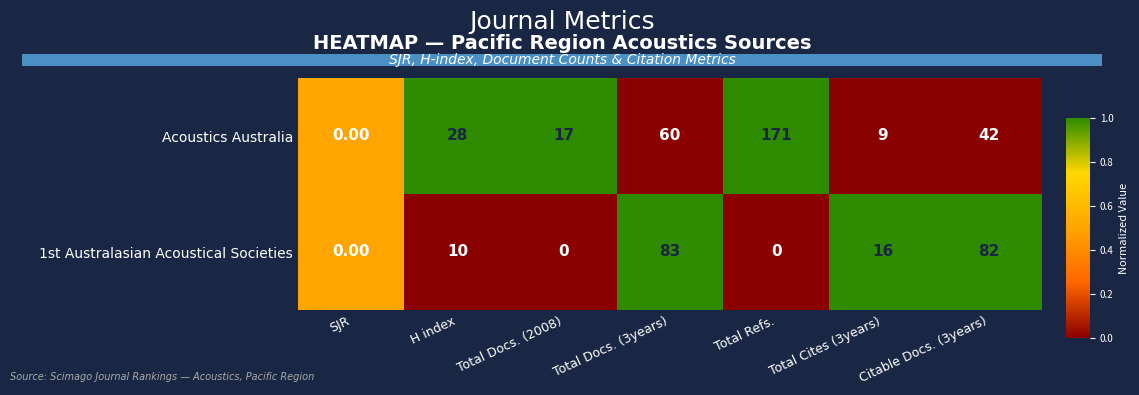

What is the average value of the Acoustics Australia series?

47